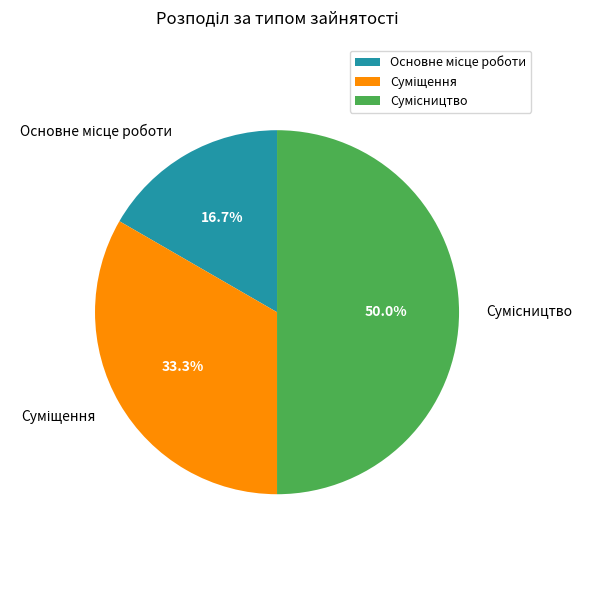

How many slices are in this pie chart?

3